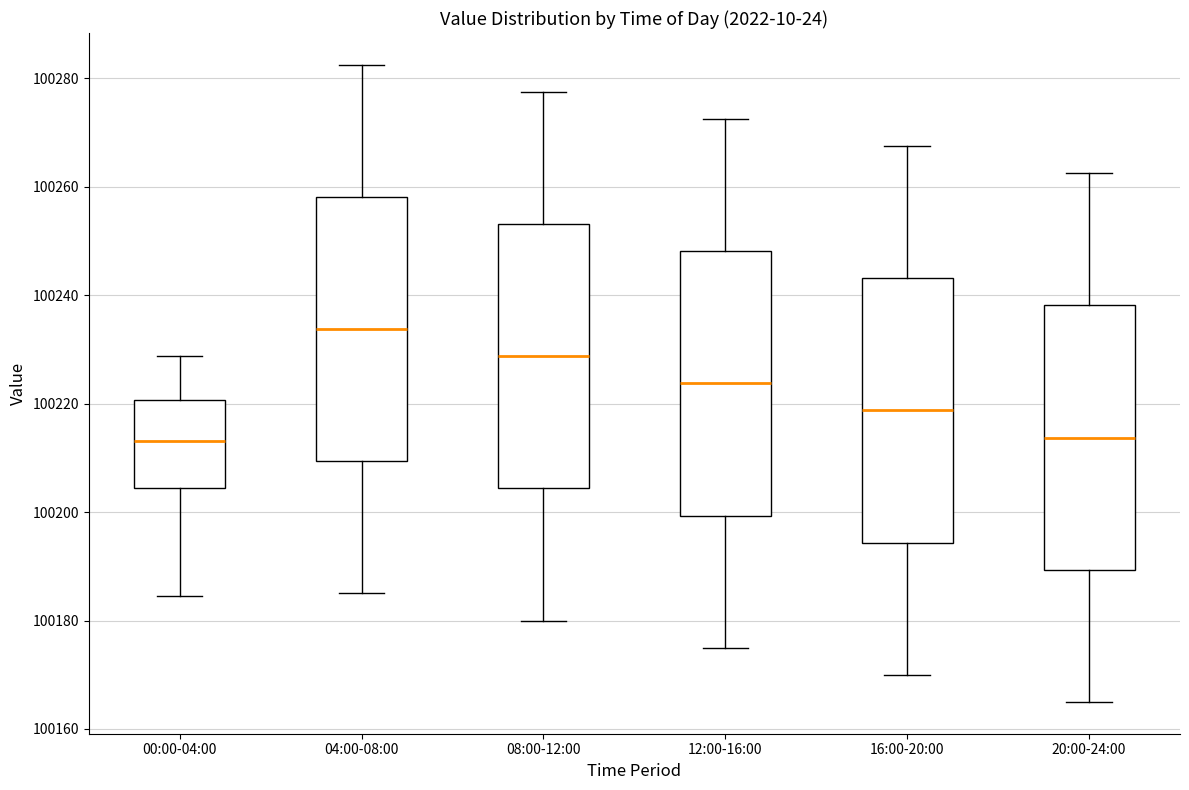

Reading left to right, transcribe this box plot: for each box, give where its median line is, the range the box spans, and where its two whiskers end, as read against the y-axis. The values are not printed on the chart, so give them approximately, as read against the axis.

00:00-04:00: median 100214, box 100204 to 100220, whiskers 100184 to 100228
04:00-08:00: median 100234, box 100210 to 100258, whiskers 100186 to 100282
08:00-12:00: median 100228, box 100204 to 100254, whiskers 100180 to 100278
12:00-16:00: median 100224, box 100200 to 100248, whiskers 100176 to 100272
16:00-20:00: median 100218, box 100194 to 100244, whiskers 100170 to 100268
20:00-24:00: median 100214, box 100190 to 100238, whiskers 100166 to 100262